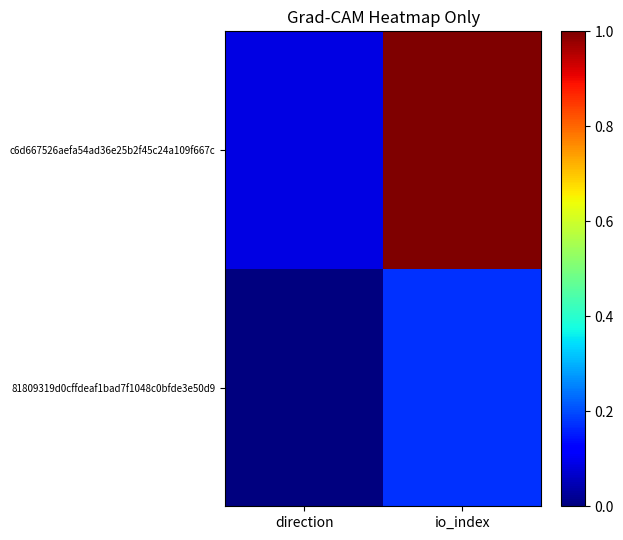

What is the spread (max minus min) of values at direction?

0.1